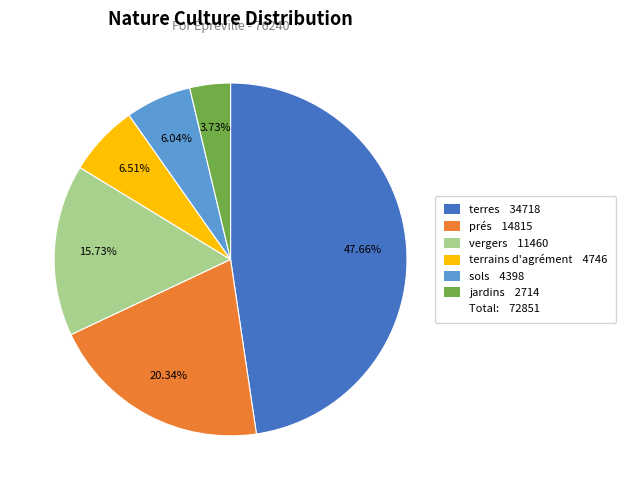

Does any single category account for the majority?

No